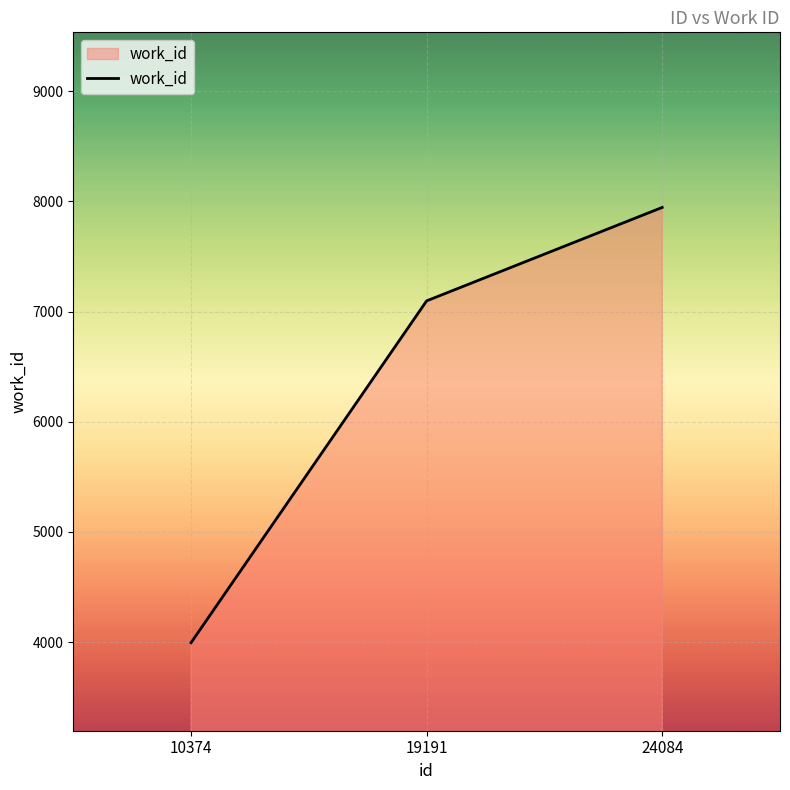

Rank the categories by value from lowest to highest.

10374, 19191, 24084